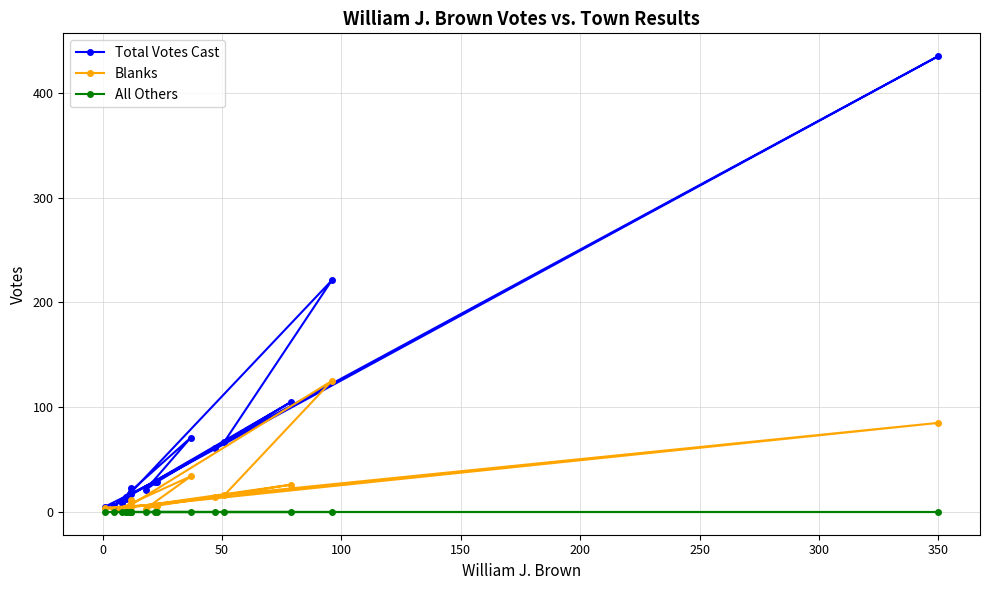

What is the average value of the Blanks series?

20